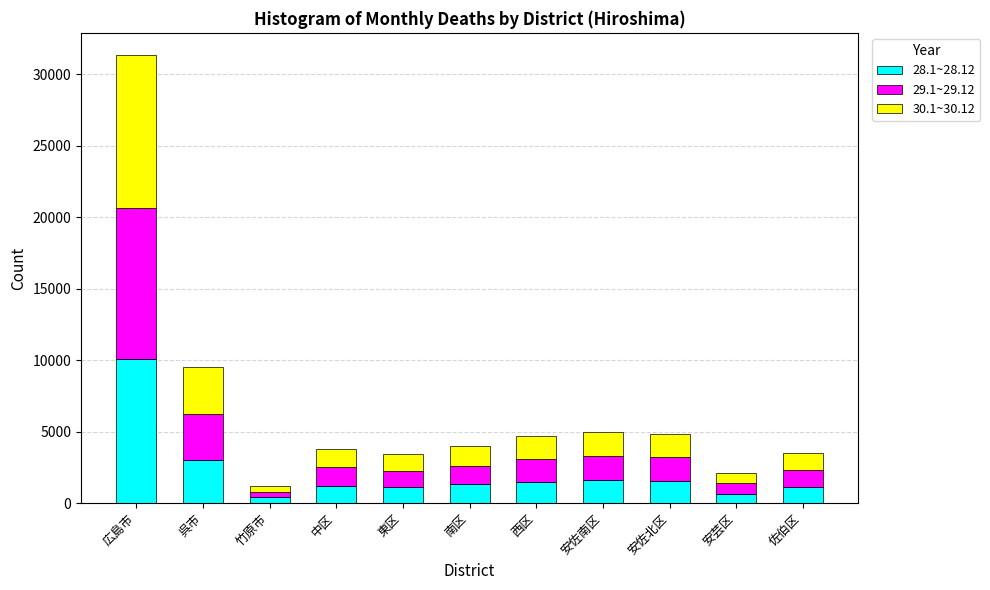

What is the total value across all series at 広島市?

31345